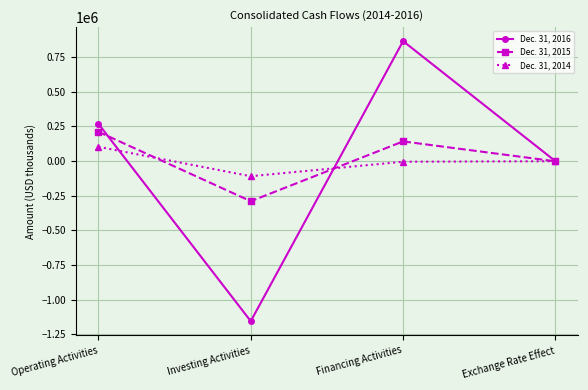

Count the number of data series in this chart.

3